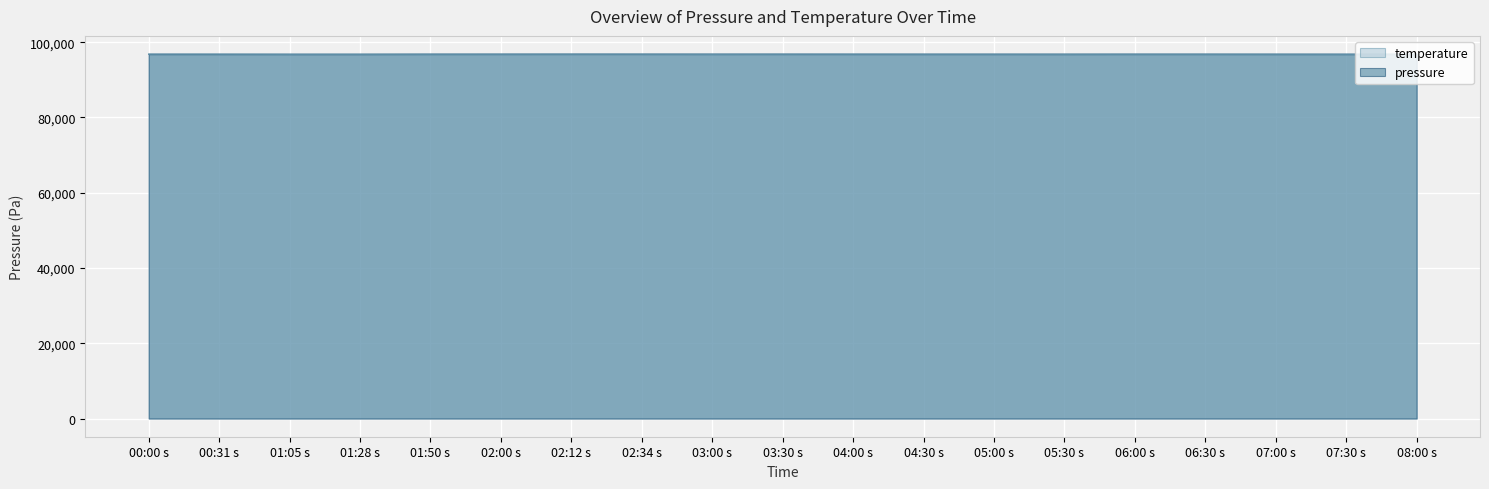

Rank the series by their maximum value, from highest to lowest.

pressure, temperature